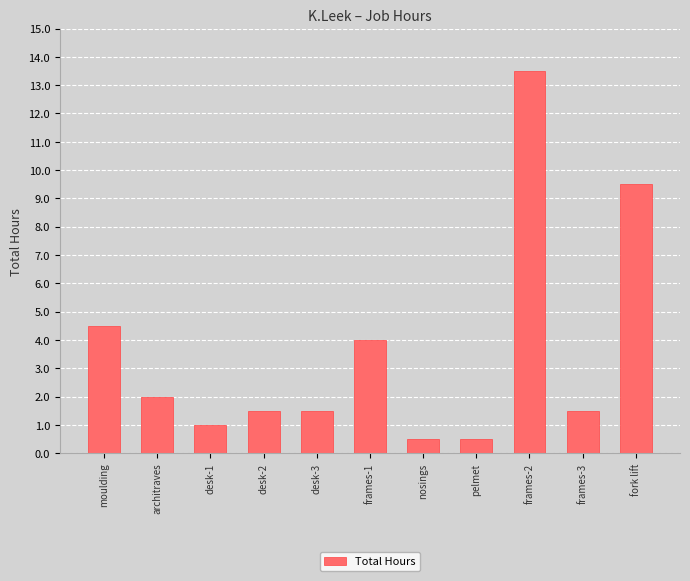

What is the average value?

3.6